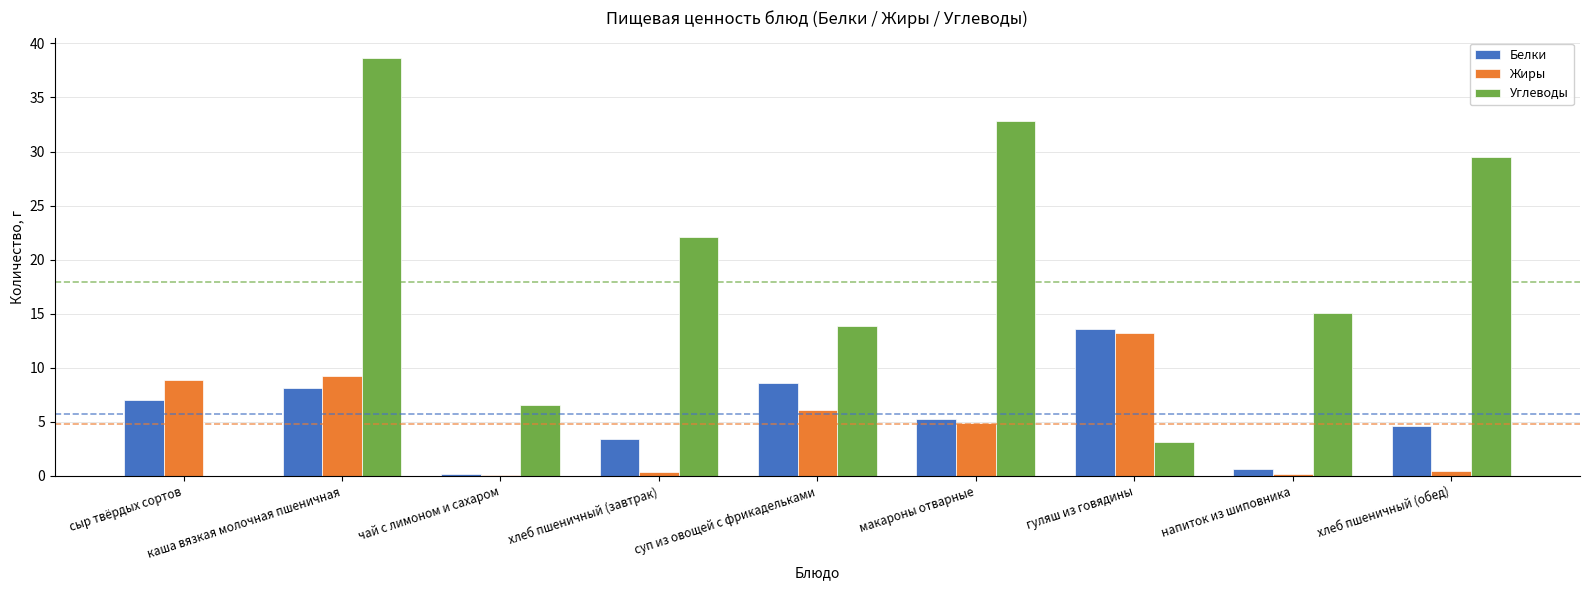

What is the sum of all Жиры values?

43.5